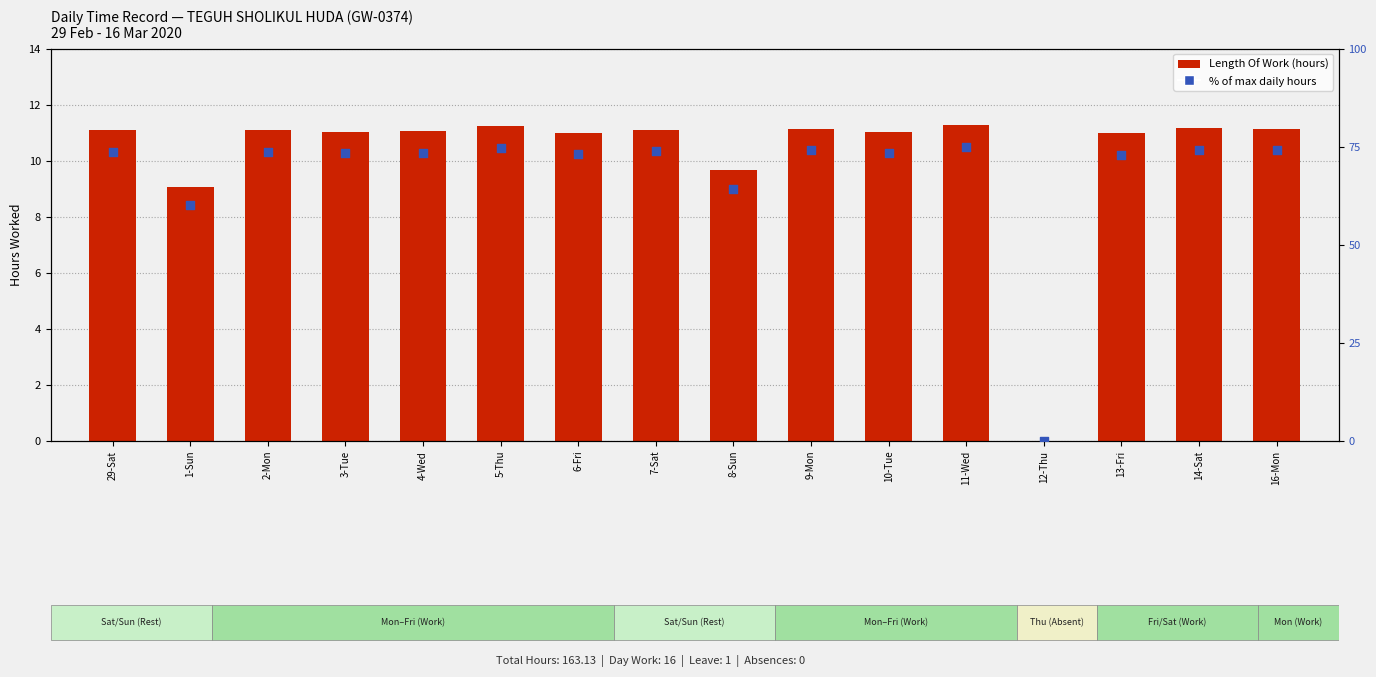

Which series contains the highest Y value?

% of max daily hours